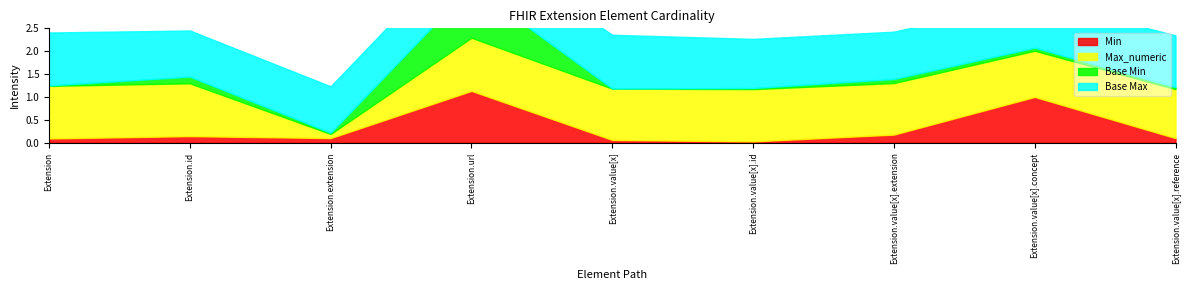

At how many categories does at least one series exceed 0?

9